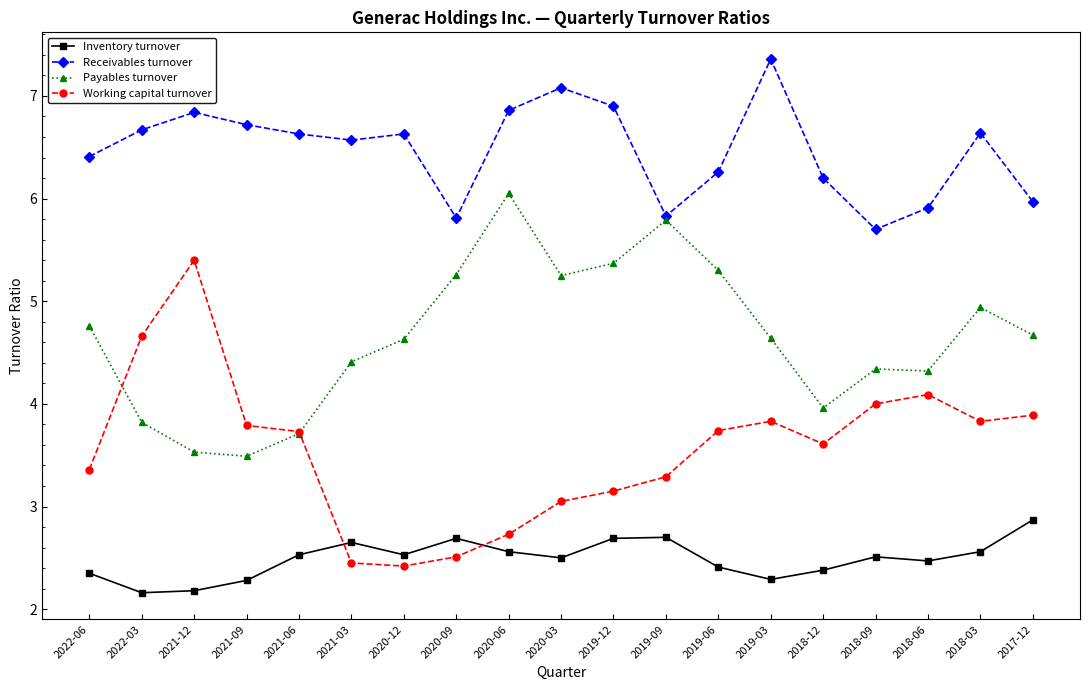

What is the smallest value displayed?

2.2